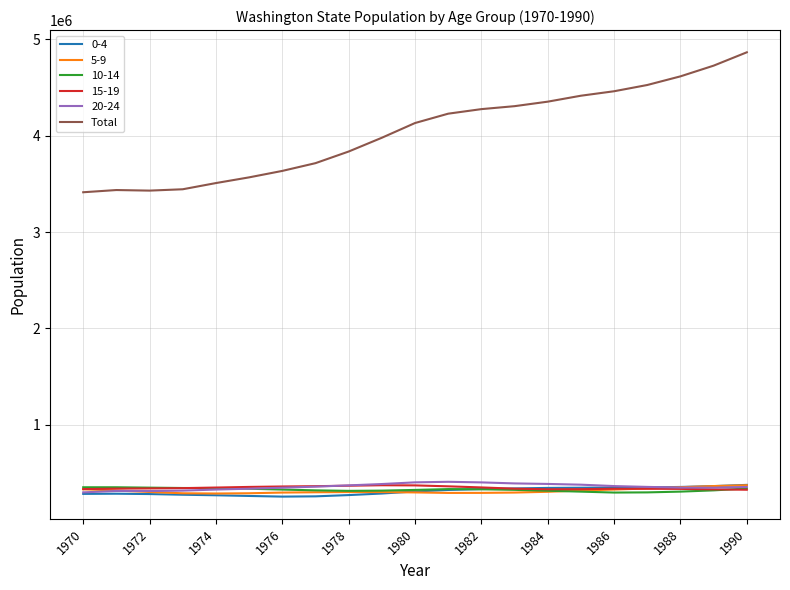

What is the greatest value displayed?

4866692